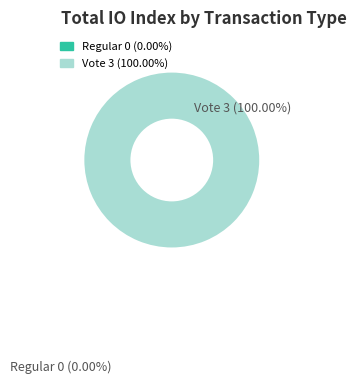

How many slices are in this pie chart?

2